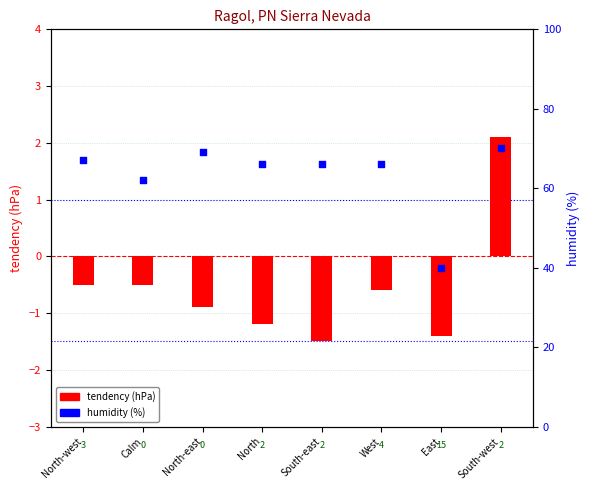

Which series has the largest total across all categories?

humidity (%)